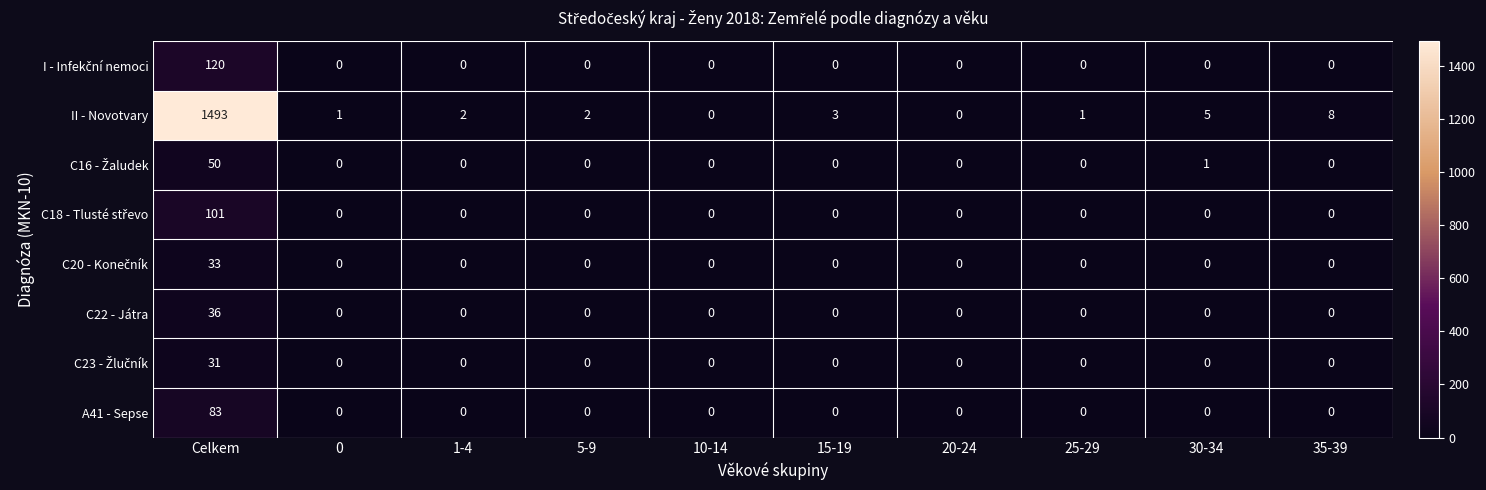

The C22 - Játra series shows -23 at 20-24. True or false?

False